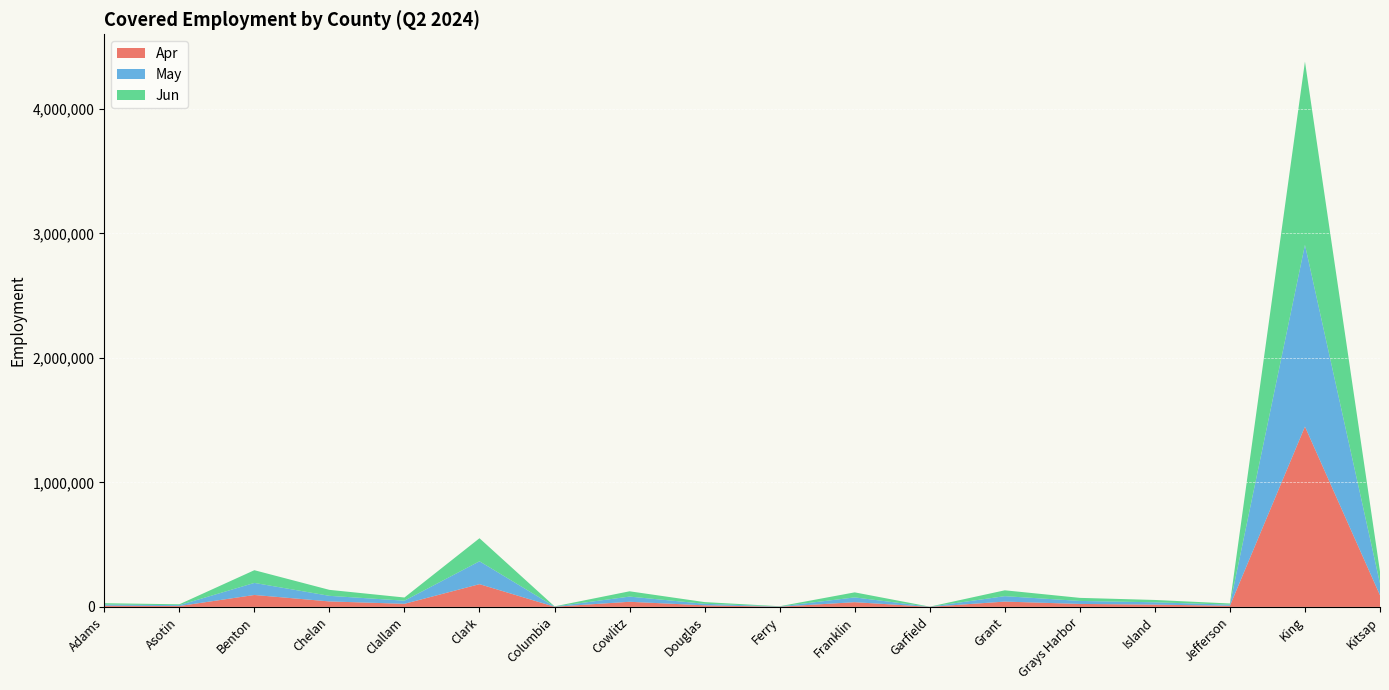

Reading left to right, what are all the values shown in this chart?

Apr: 9582	6901	95801	44060	24847	182675	1492	41209	12658	1721	37890	651	42690	23898	18367	9045	1448062	93707
May: 9484	7006	96800	44870	25121	183747	1462	41627	12373	1793	38477	666	43635	24114	18617	9168	1459526	94435
Jun: 10604	7076	102153	47928	25488	184961	1486	42560	13575	1823	40424	679	46960	24553	18774	9241	1471805	94993